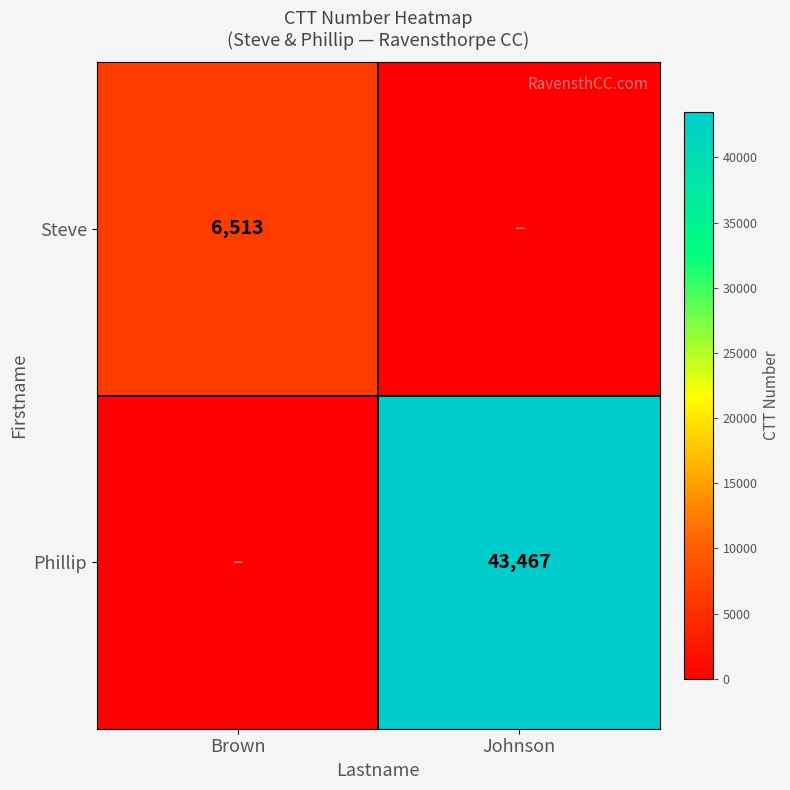

True or false: Steve has a value of 6513 at Brown.

True